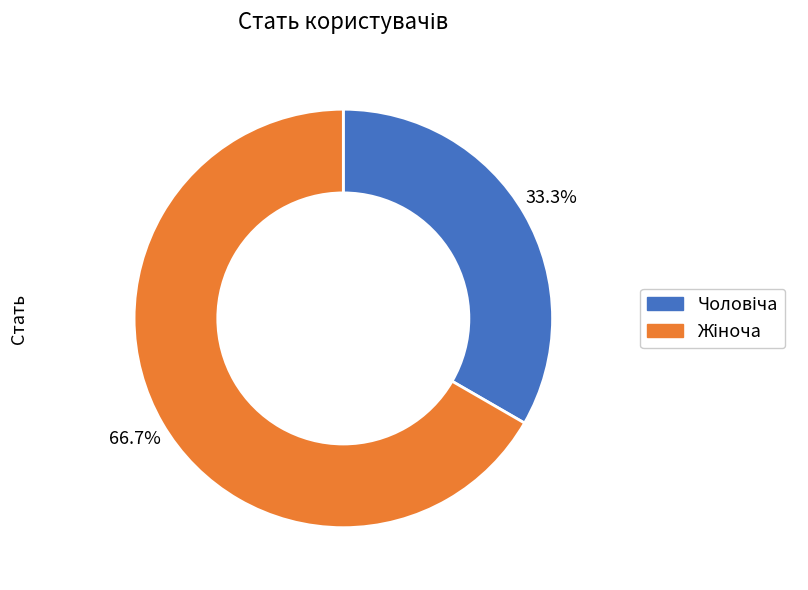

Is there any slice that represents more than half of the pie?

Yes